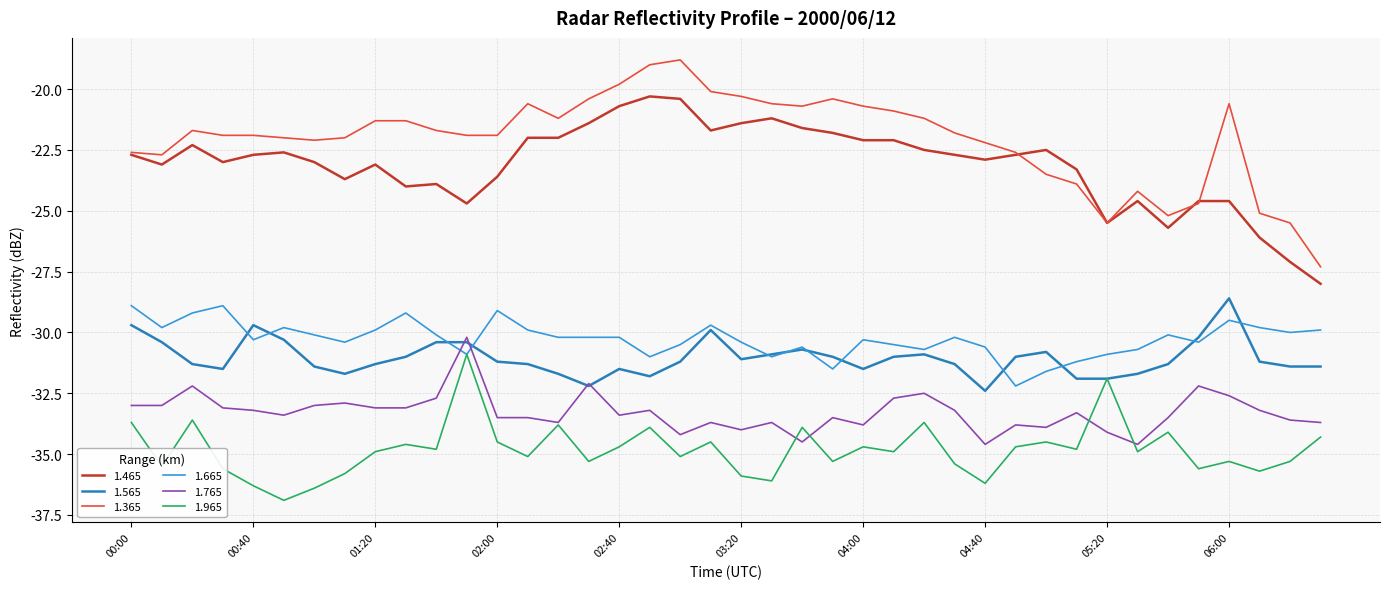

True or false: 1.565 has more than 2 points higher than both neighbors.

True